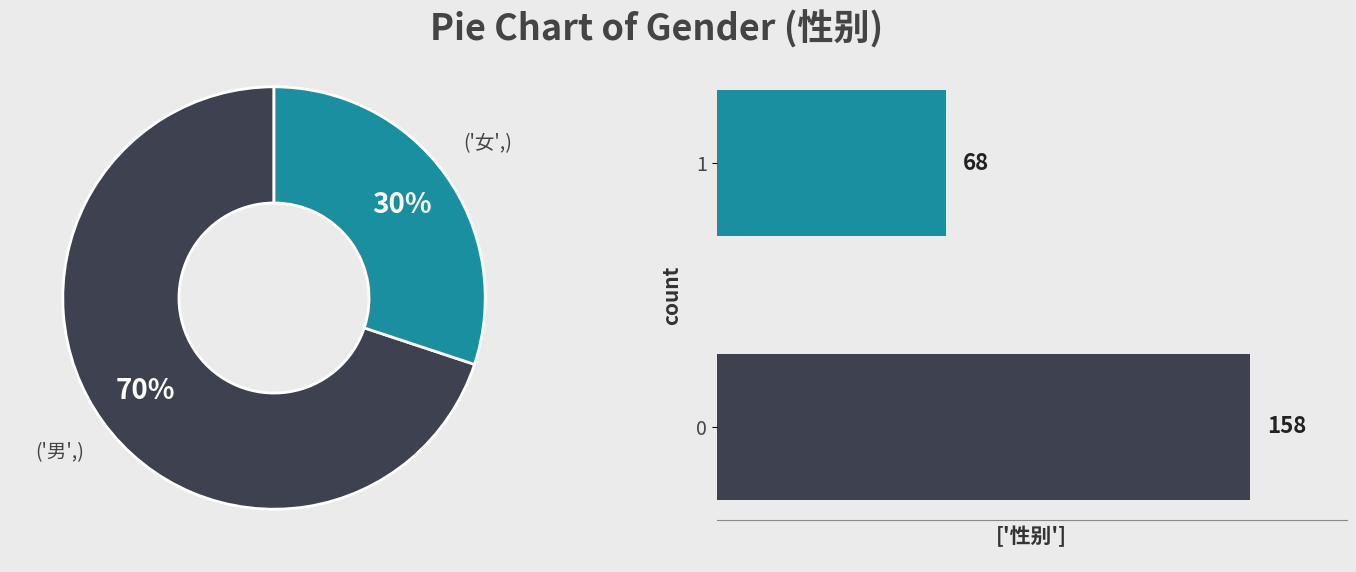

Rank the categories by value from lowest to highest.

女, 男